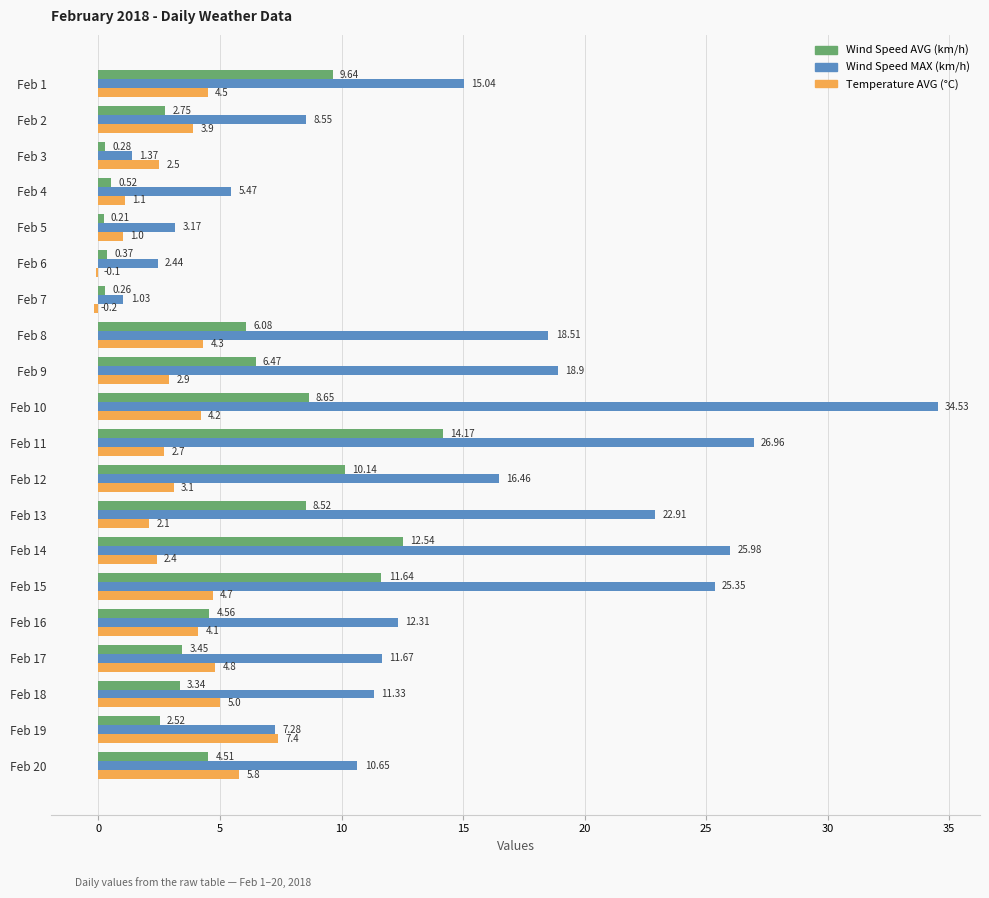

Which series changed the most between Feb 8 and Feb 12?

Wind Speed AVG (km/h)